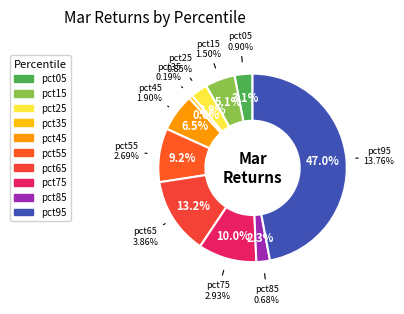

Combined, do pct25 and pct95 account for over 50%?

No